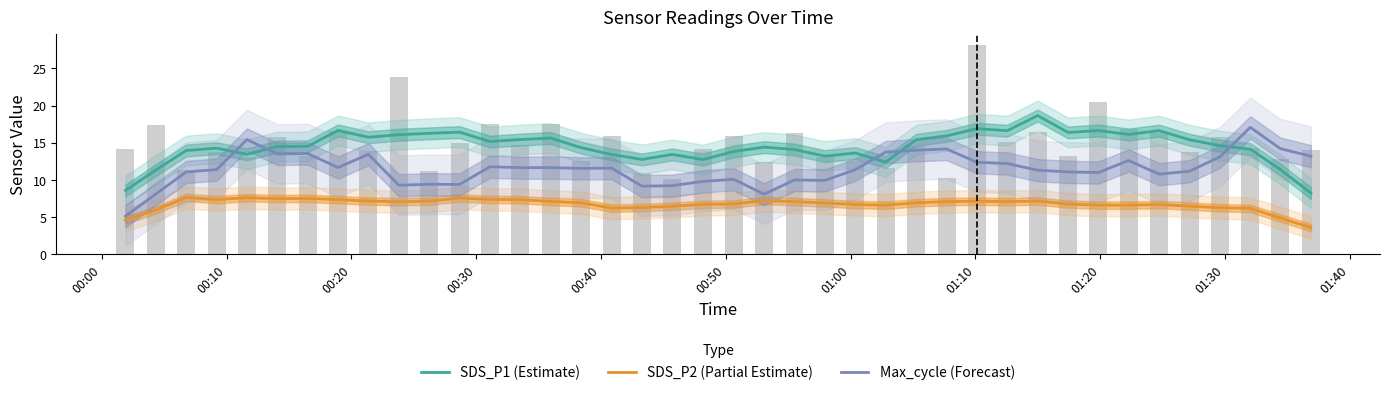

What is the highest value of the SDS_P1 (Estimate) series?

18.7